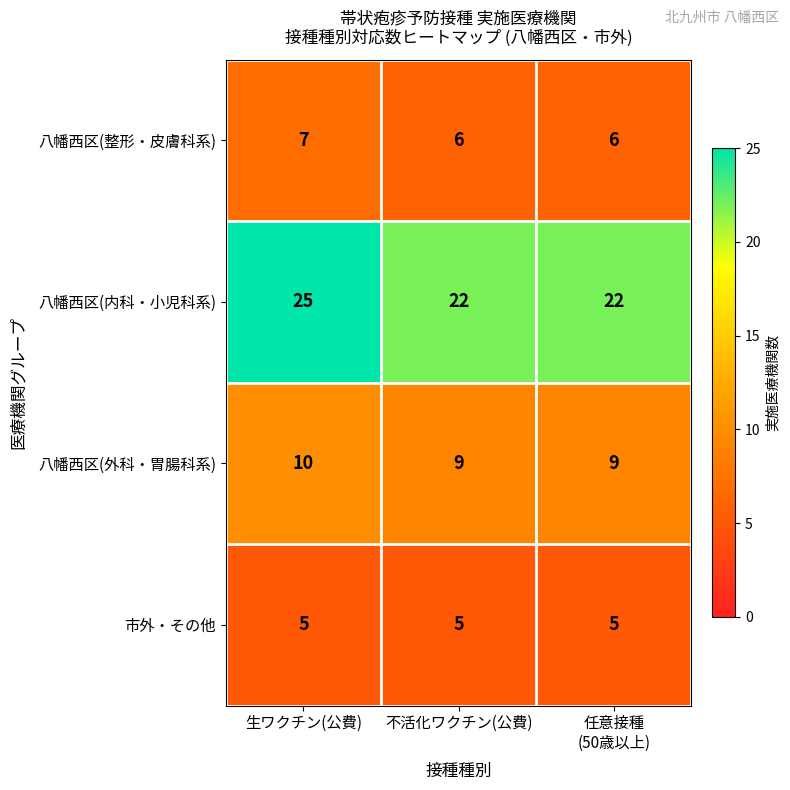

What is the average value of the 市外・その他 series?

5